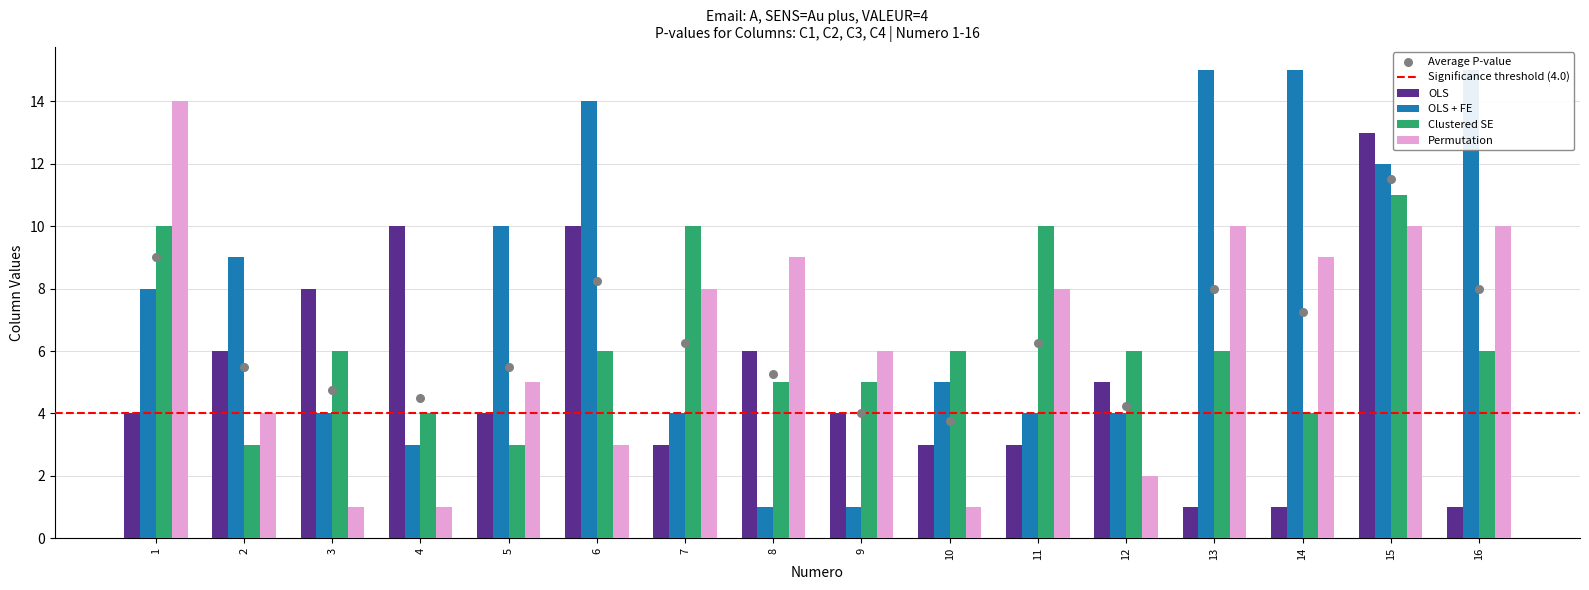

Which series contains the lowest Y value?

OLS